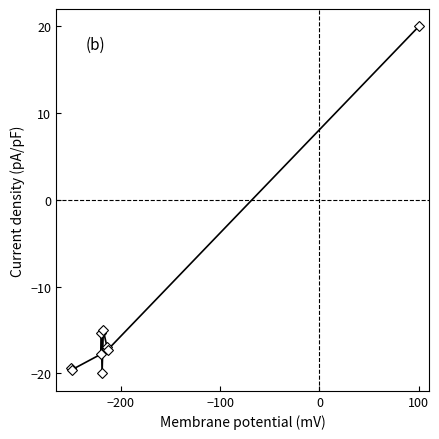

Reading left to right, transcribe all the data shown in this chart.

-19.4	-19.6	-17.8	-15.4	-20.0	-15.0	-17.0	-17.3	20.0